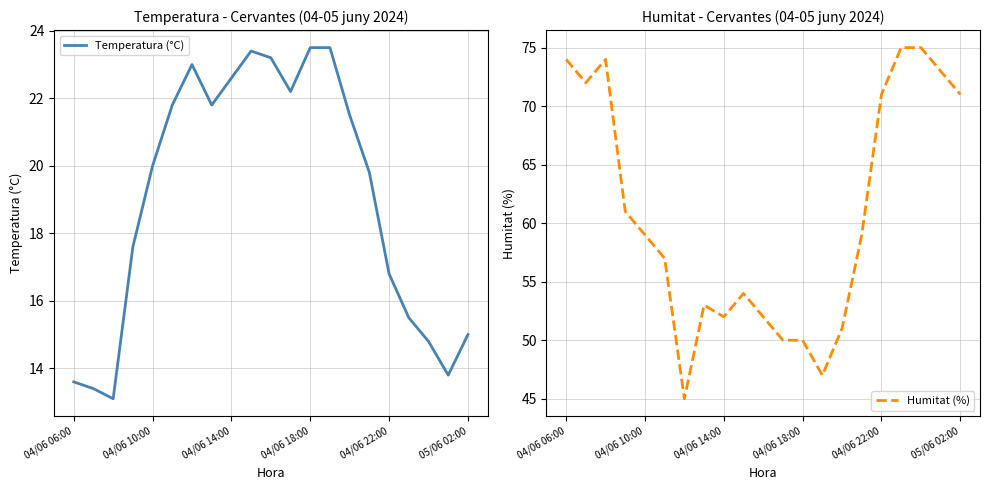

True or false: Temperatura (°C) has a value of 34.2 at 04/06 10:00.

False